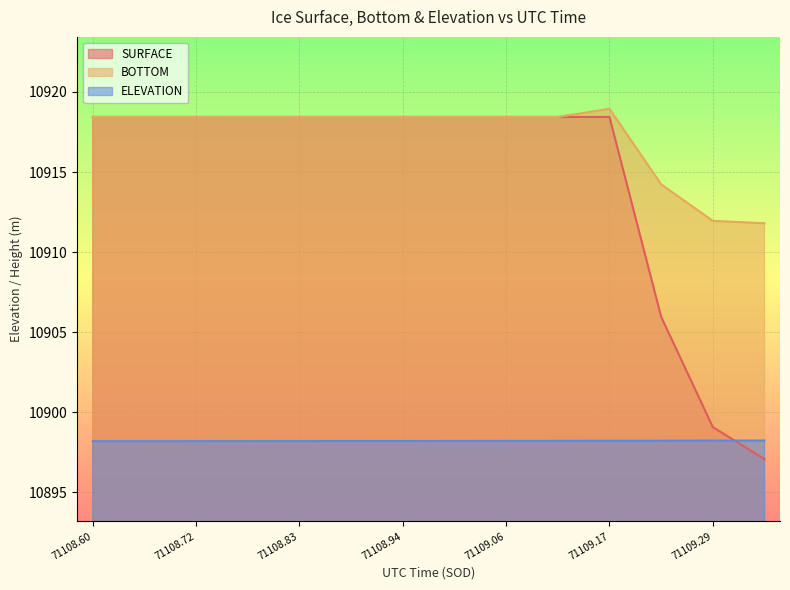

Which series has the largest total across all categories?

BOTTOM